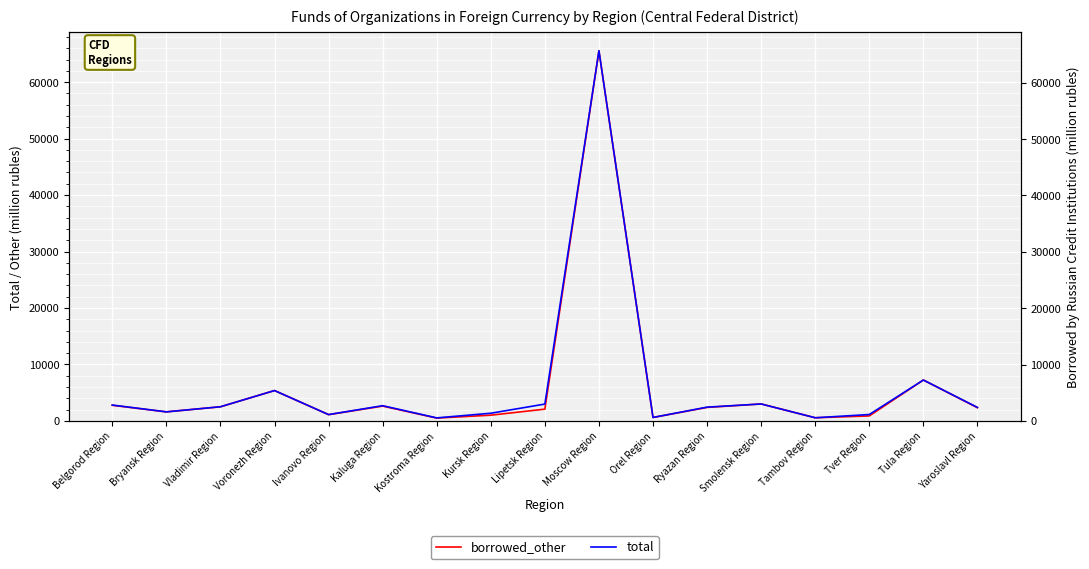

What are all the series names shown in the legend?

borrowed_other, total